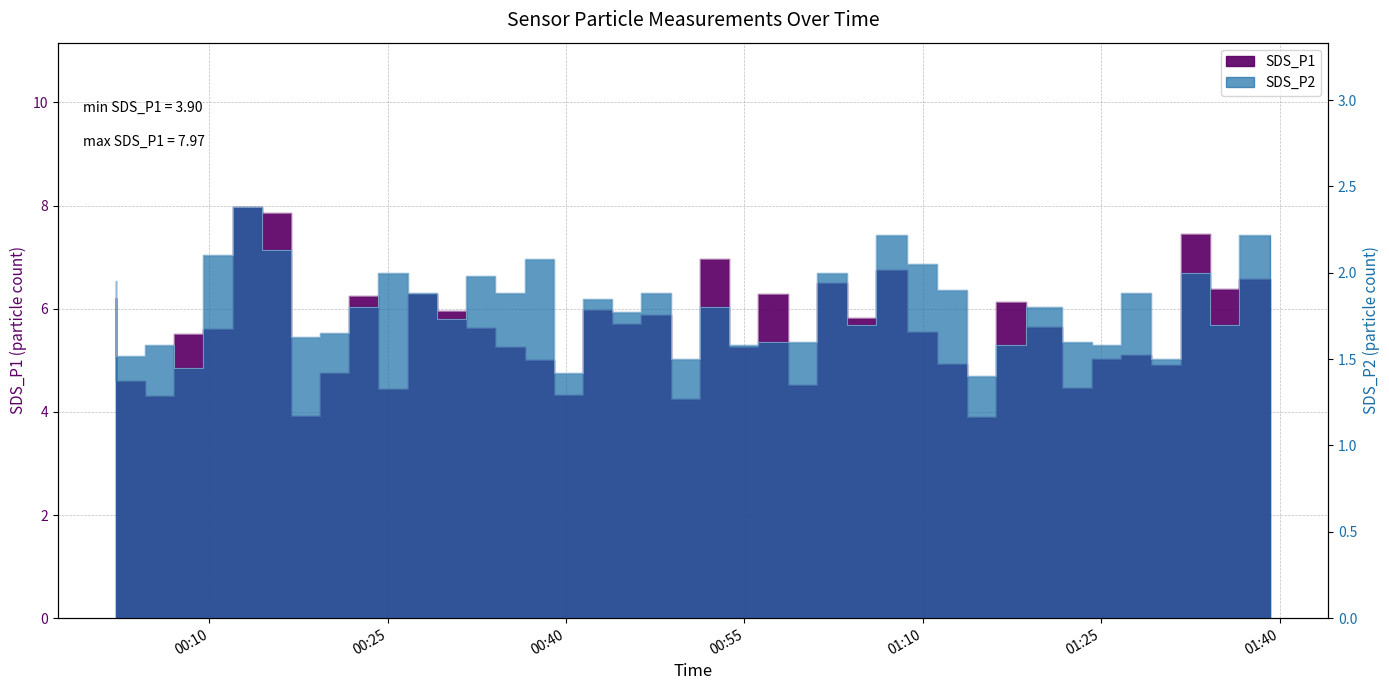

What is the minimum value shown in the chart?

1.4